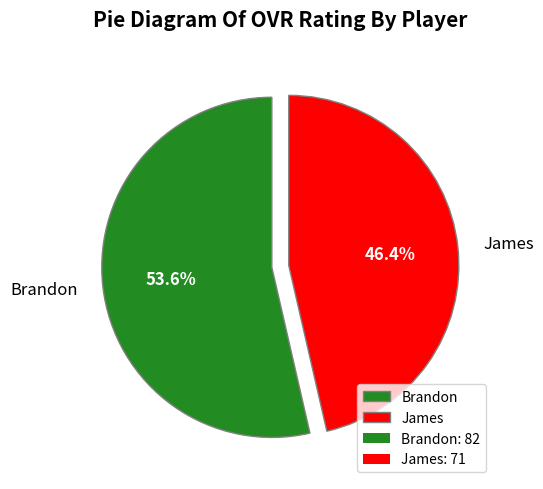

Is there a majority slice in this chart?

Yes